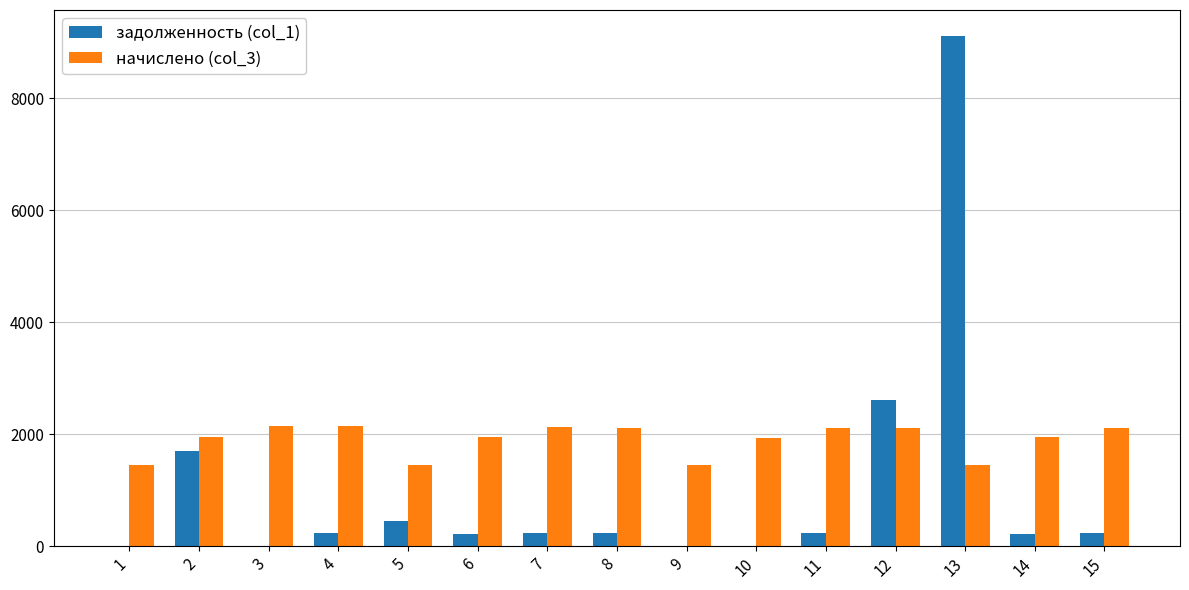

What is the highest value of the начислено (col_3) series?

2146.5